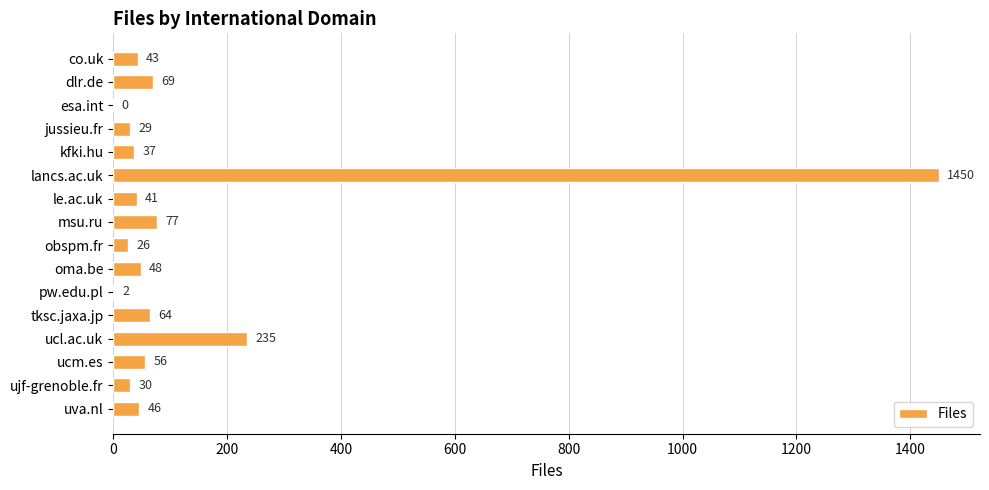

The value at esa.int is 0. True or false?

True